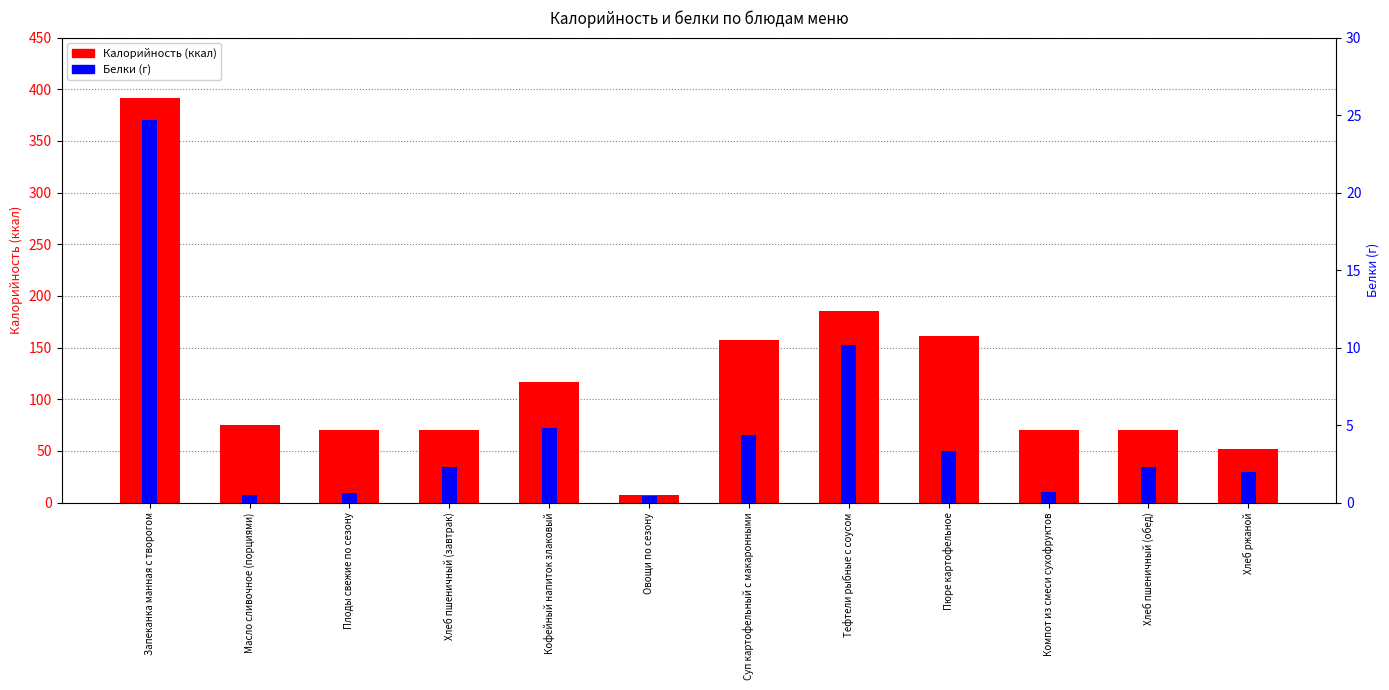

True or false: Белки has a value of 0.5 at Масло сливочное (порциями).

True